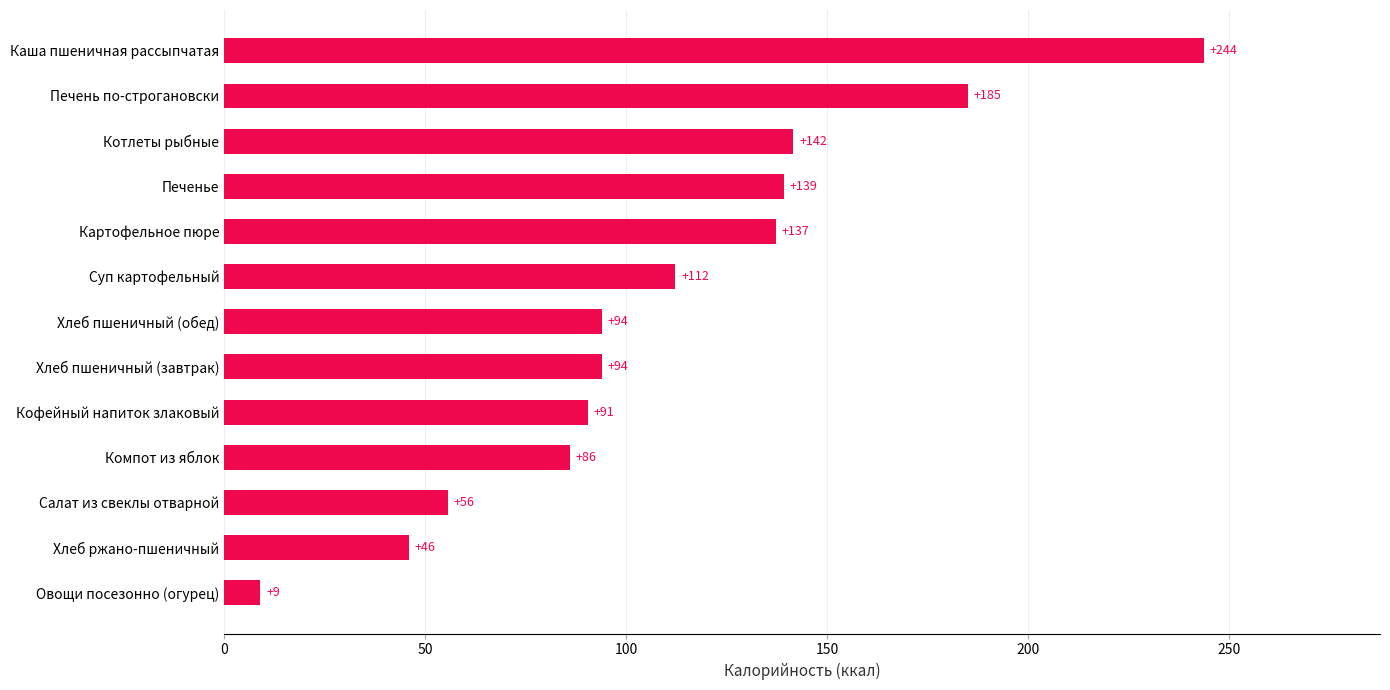

Is it true that the value at Суп картофельный is 64.5?

False